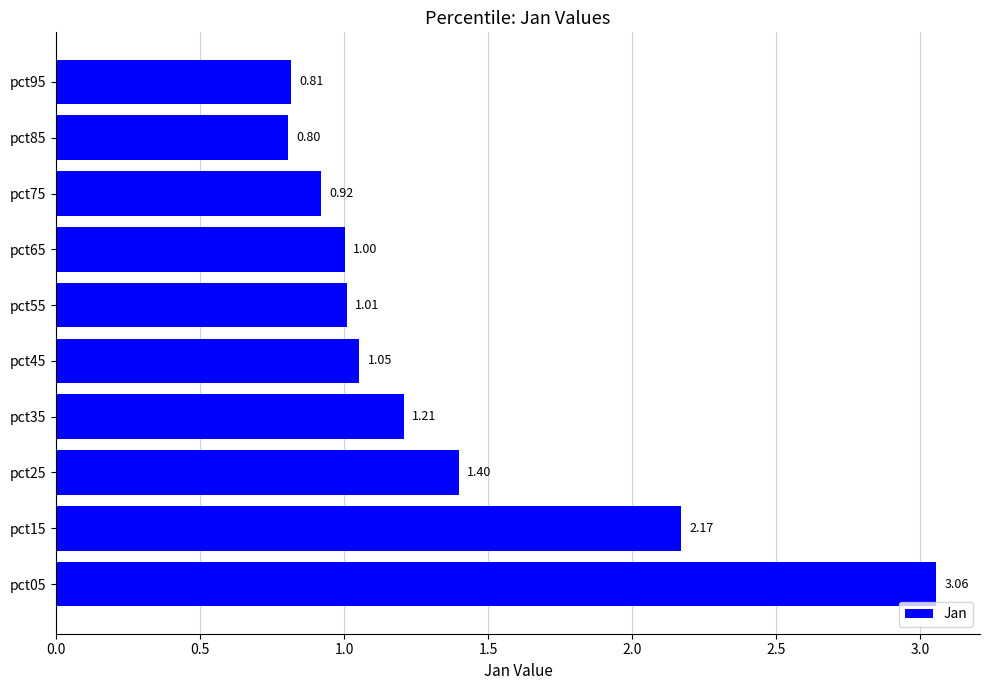

What is the average value?

1.3